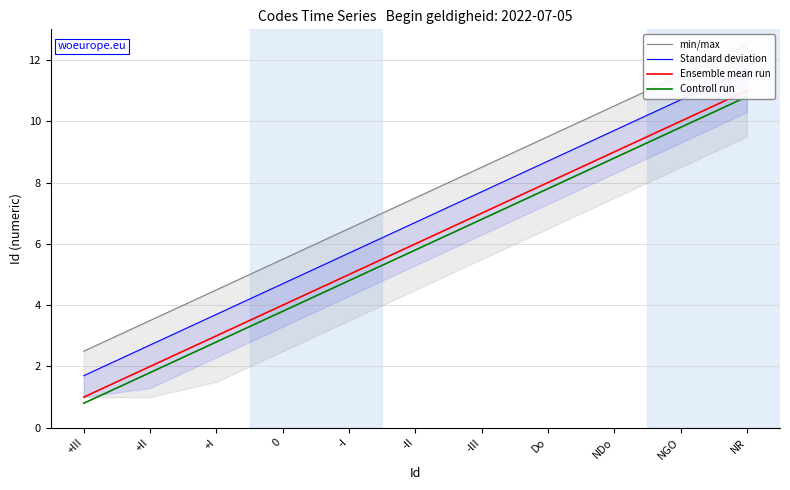

What is the approximate value of Controll run at +III?

0.8